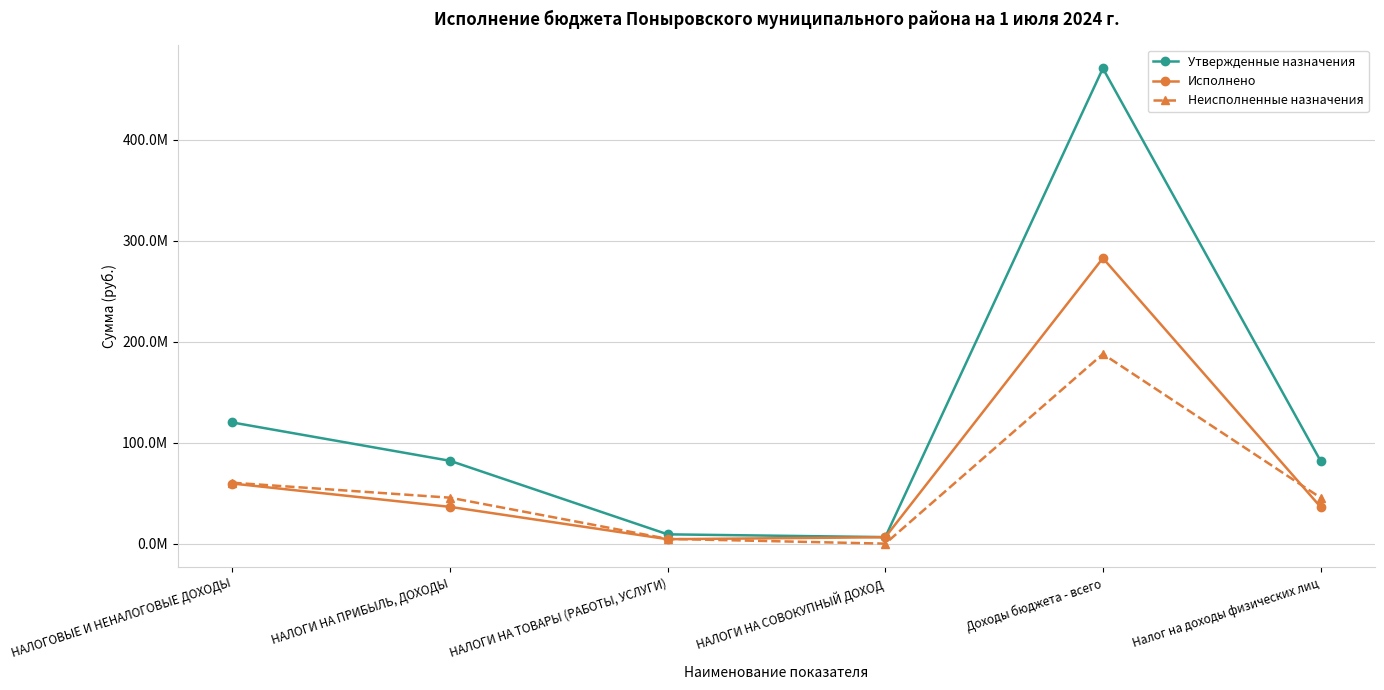

What is the sum of all Неисполненные назначения values?

344685408.6